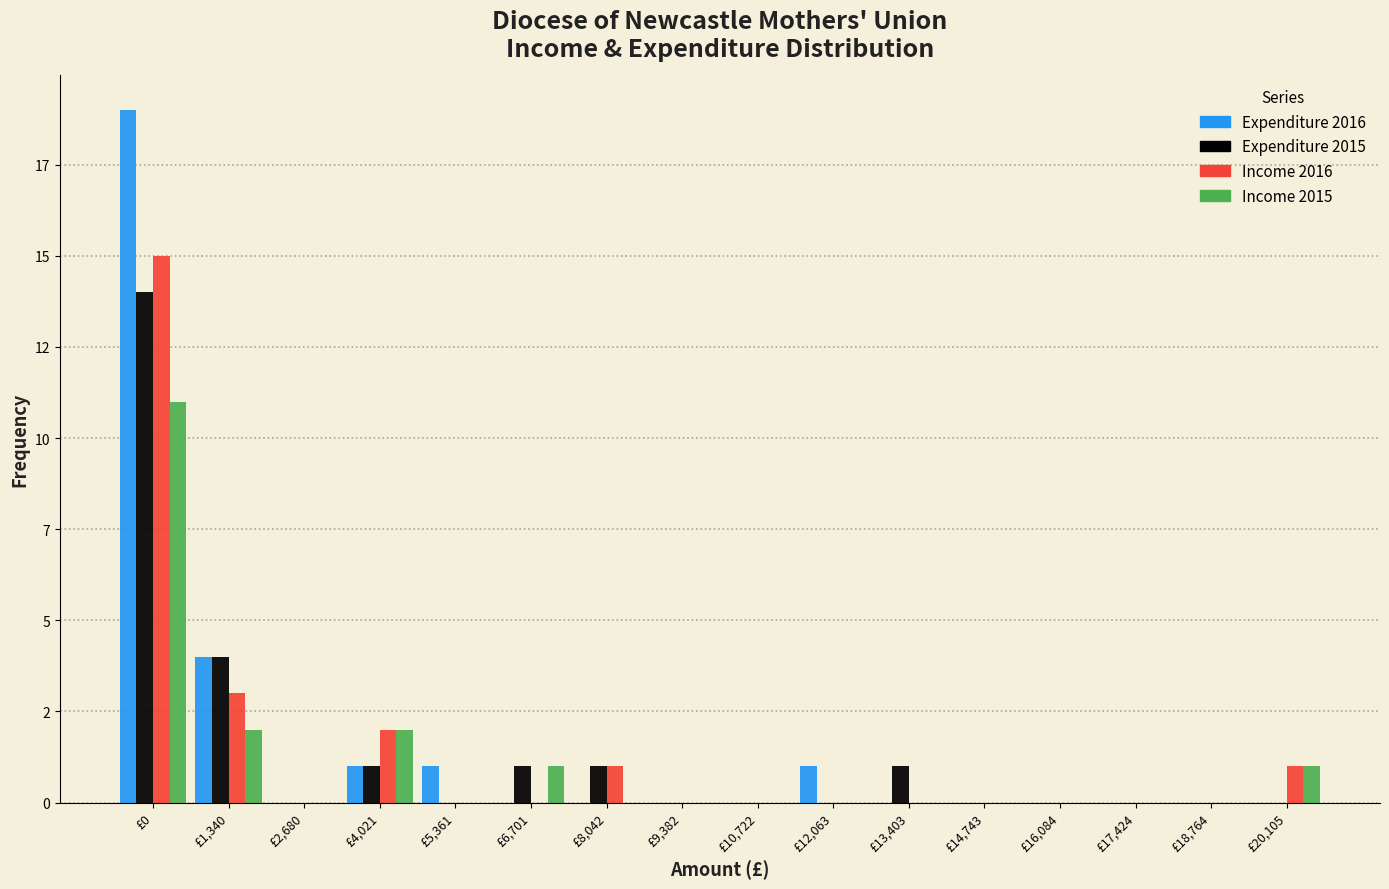

What are all the series names shown in the legend?

Expenditure 2016, Expenditure 2015, Income 2016, Income 2015